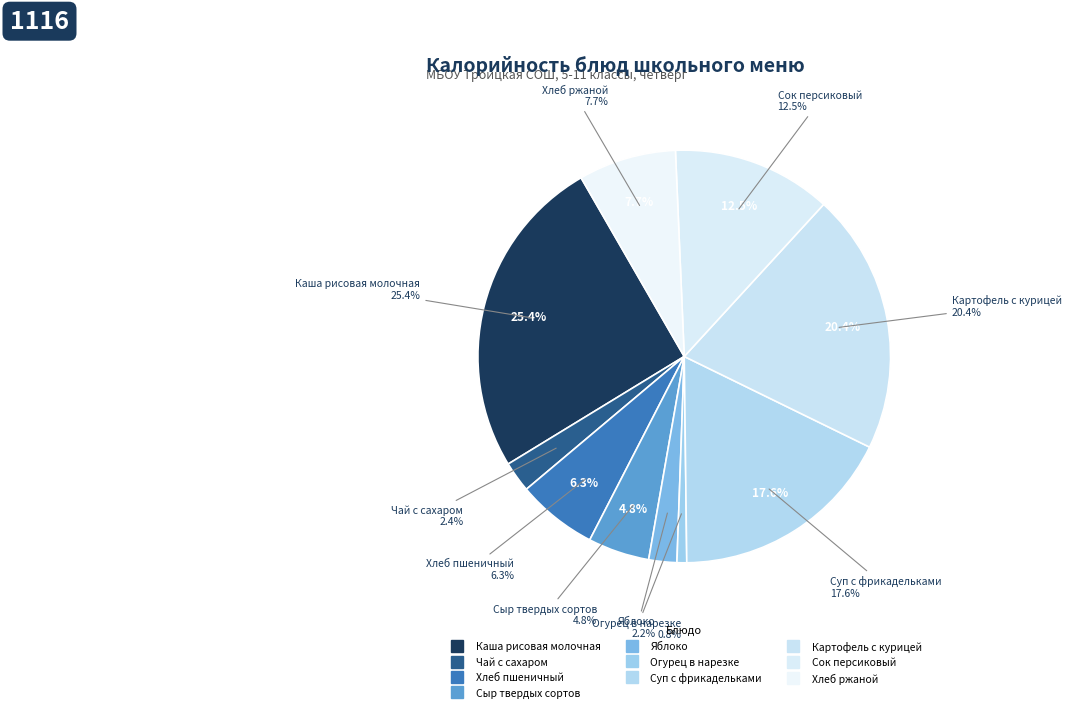

To the nearest percent, what portion does Каша рисовая молочная represent?

25%